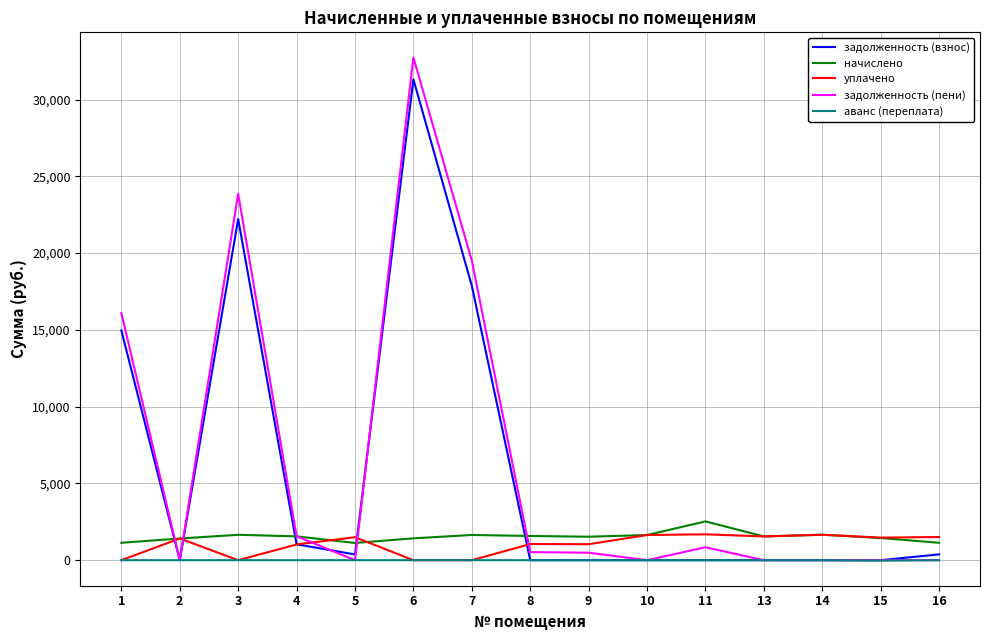

Which series has the widest spread of values?

задолженность (пени)